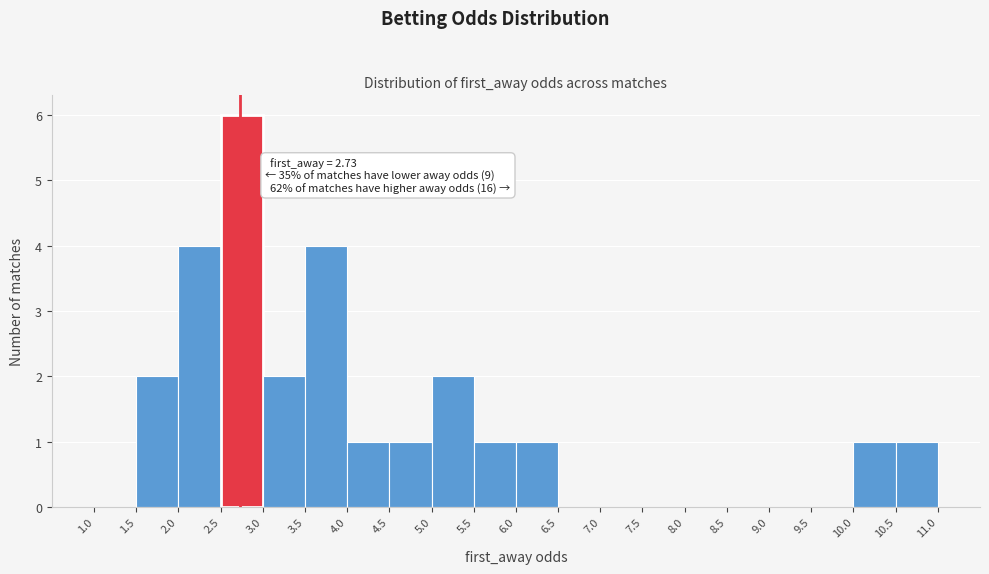

Which range on the x-axis has the tallest bar?

2.5 to 3.0